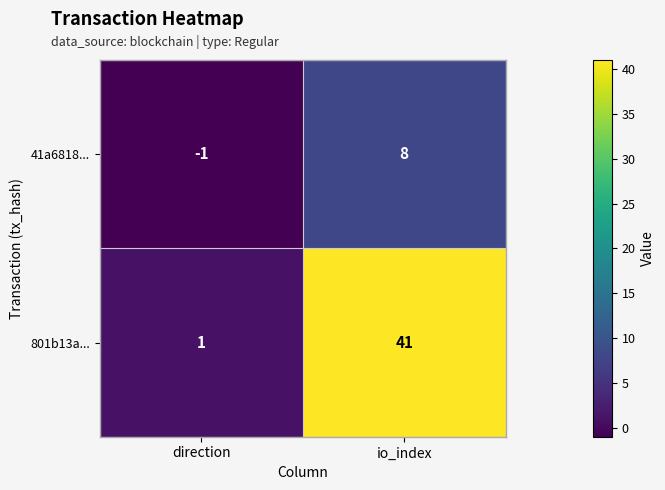

Reading right to left, transcribe all the data shown in this chart.

41a6818...: 8	-1
801b13a...: 41	1